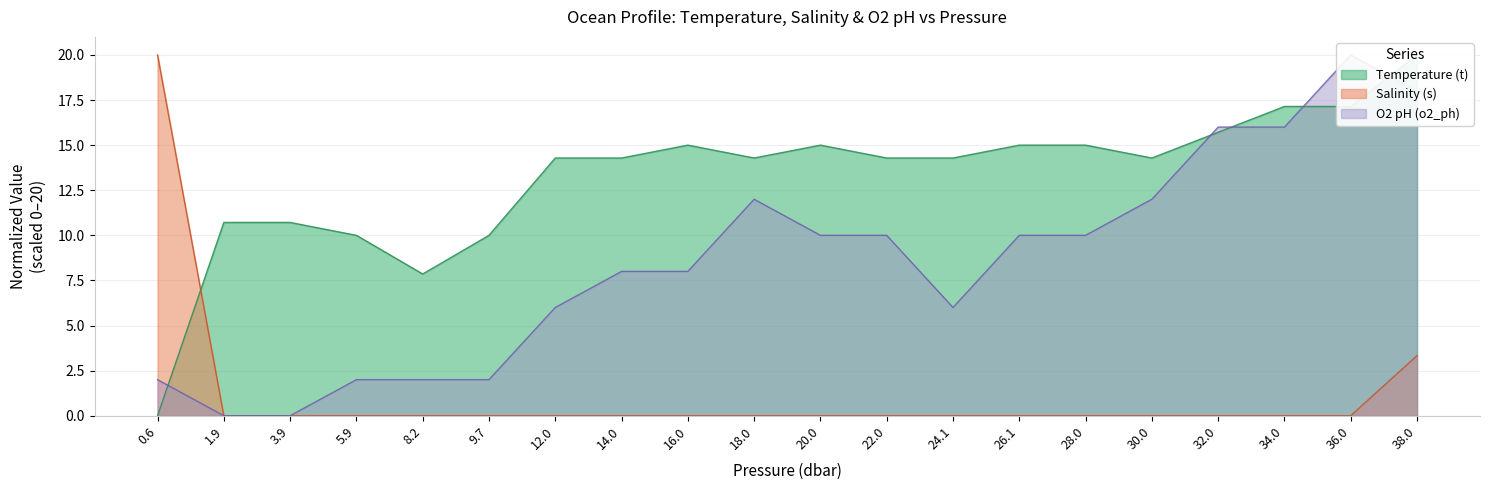

Which series changed the most between 1.9 and 30.0?

O2 pH (o2_ph)